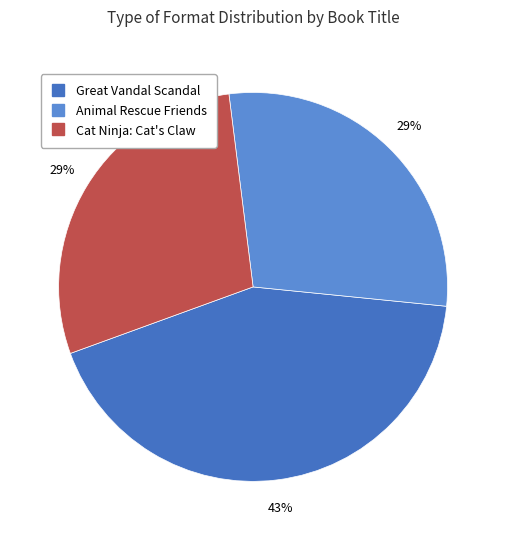

Rank the categories by value from lowest to highest.

Animal Rescue Friends, Cat Ninja: Cat's Claw, Great Vandal Scandal